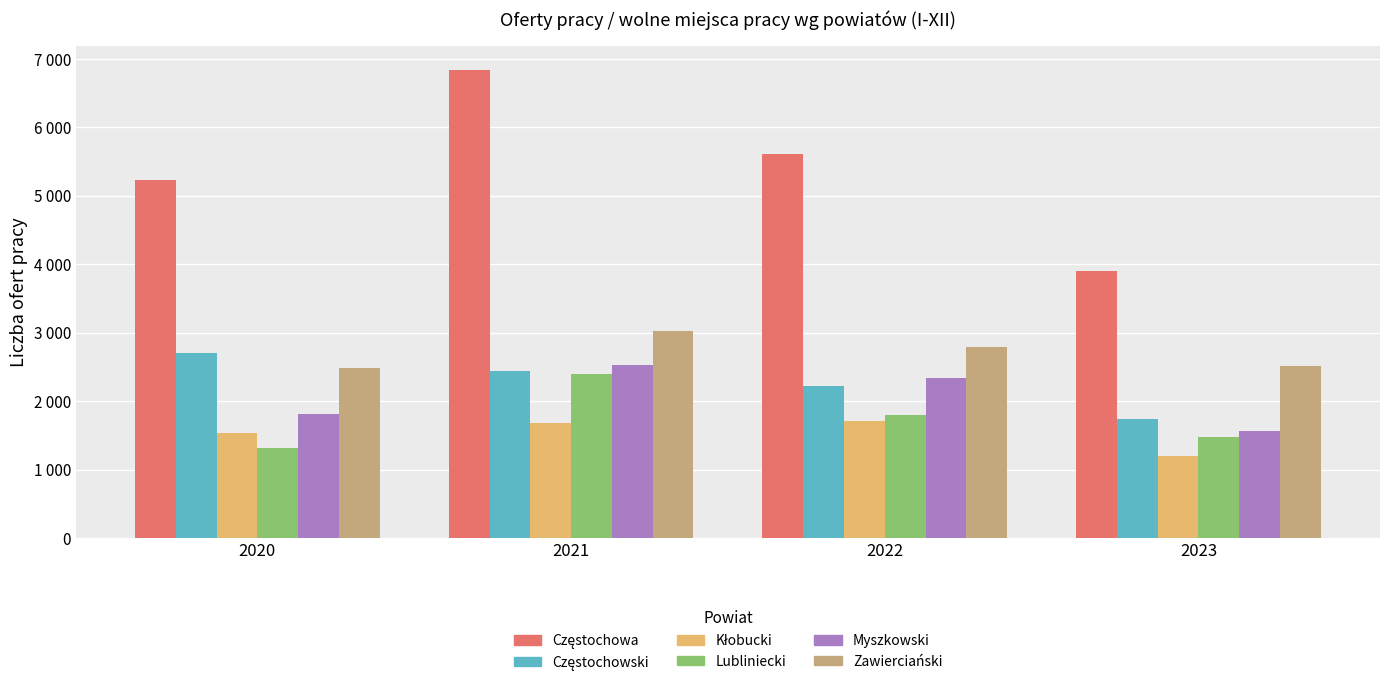

Are the bars horizontal?

No